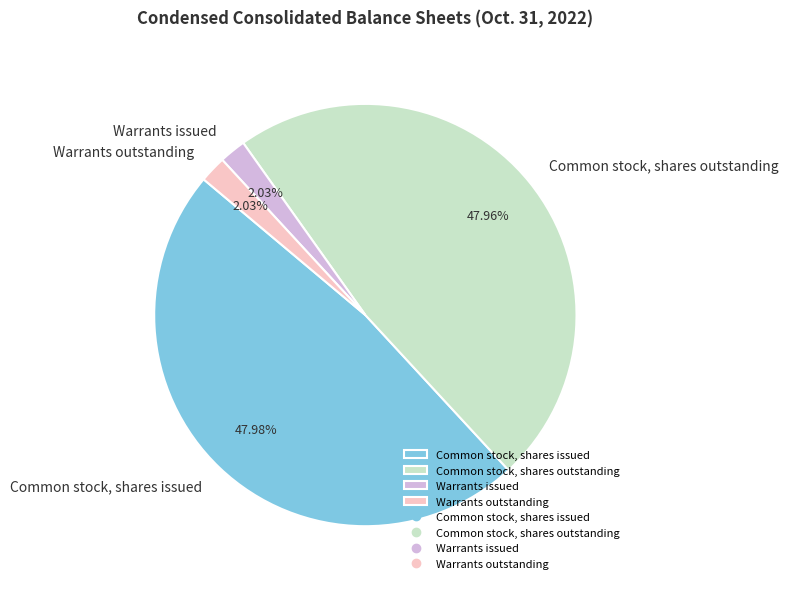

To the nearest percent, what portion does Common stock, shares issued represent?

48%